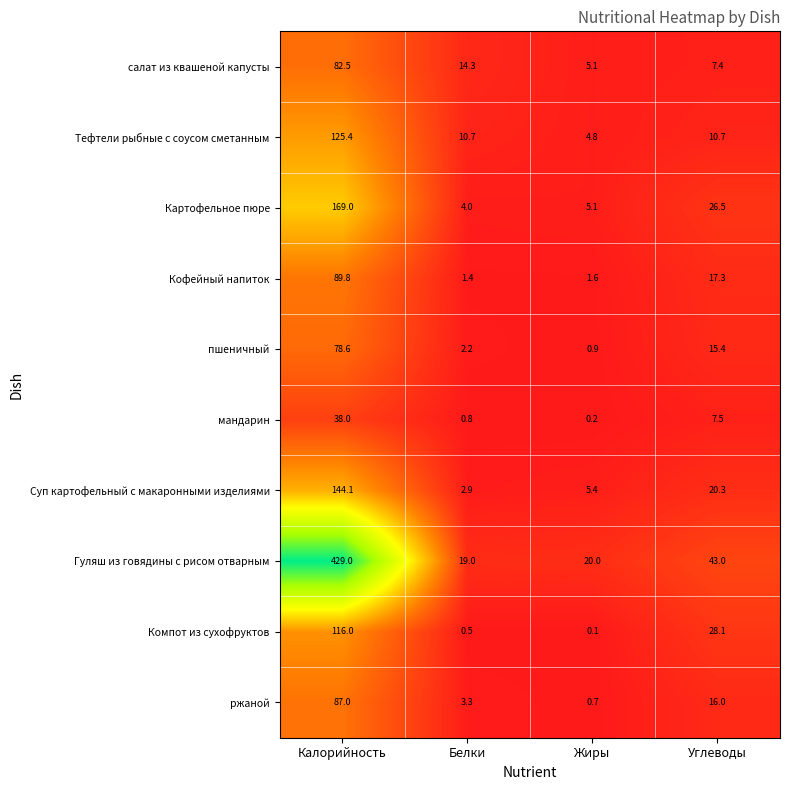

What is the difference between the second highest and second lowest values in the Кофейный напиток series?

15.7